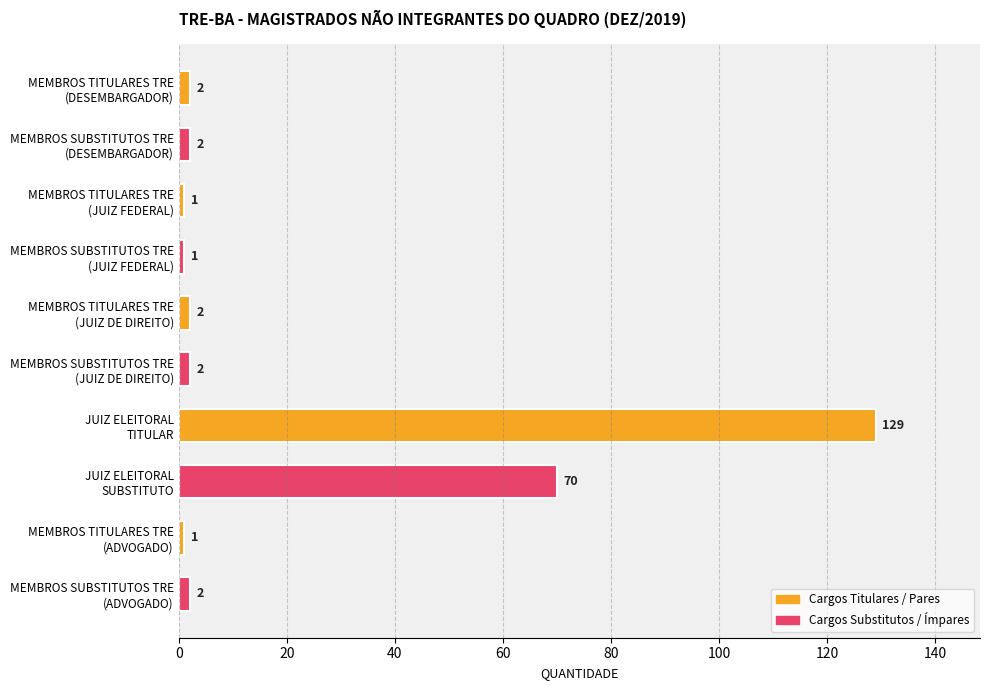

Where is the data nearest to the value 65?

JUIZ ELEITORAL
SUBSTITUTO